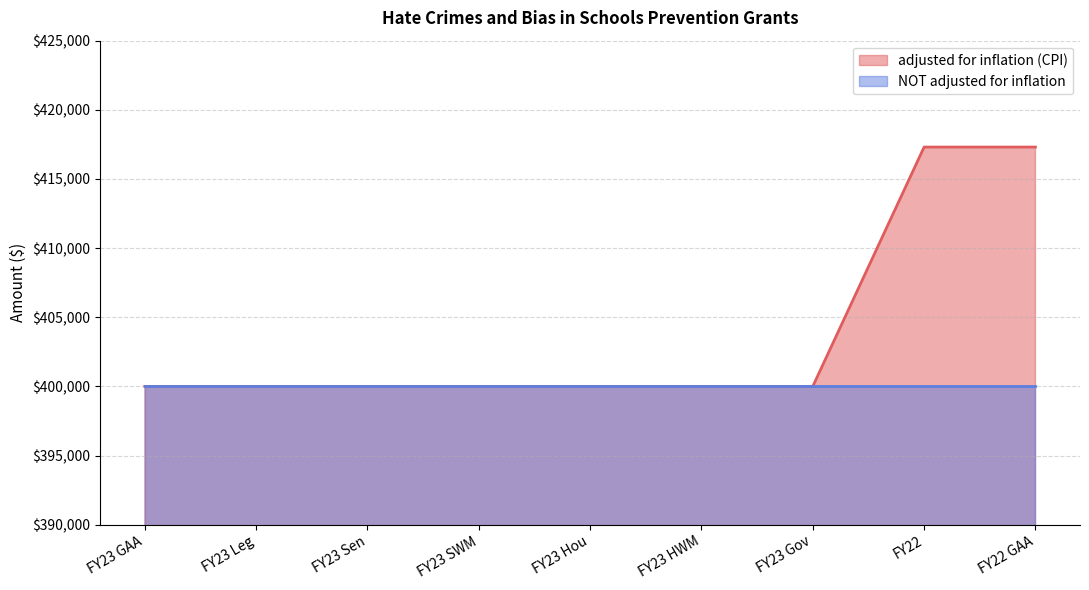

What is the label of the 9th point from the right?

FY23 GAA